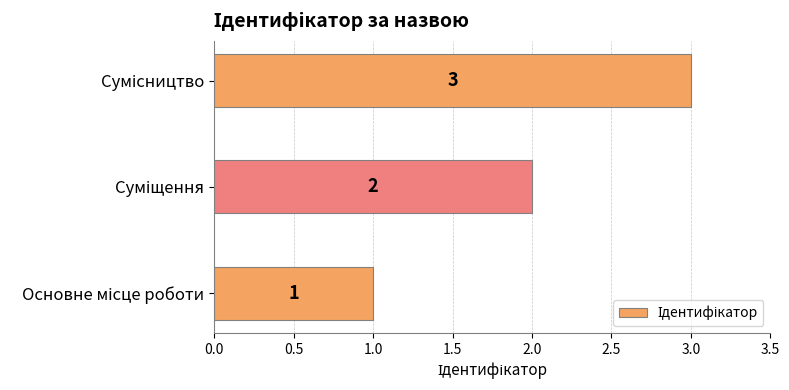

What is the sum of all values?

6